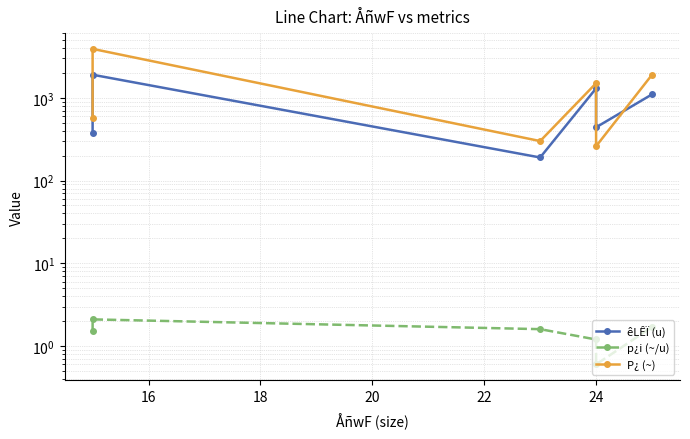

What is the value of the p¿i (~/u) point at the 4th from the left?

1.2